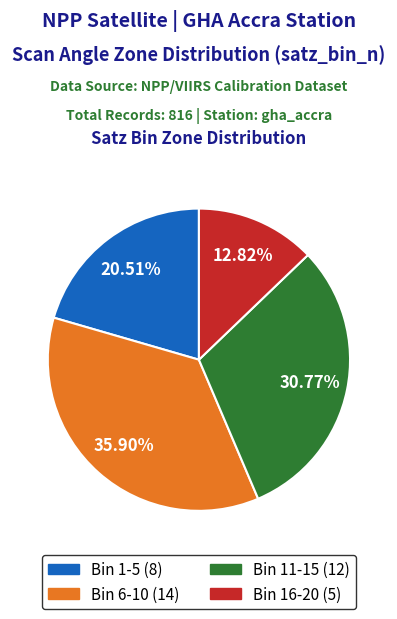

Is there any slice that represents more than half of the pie?

No